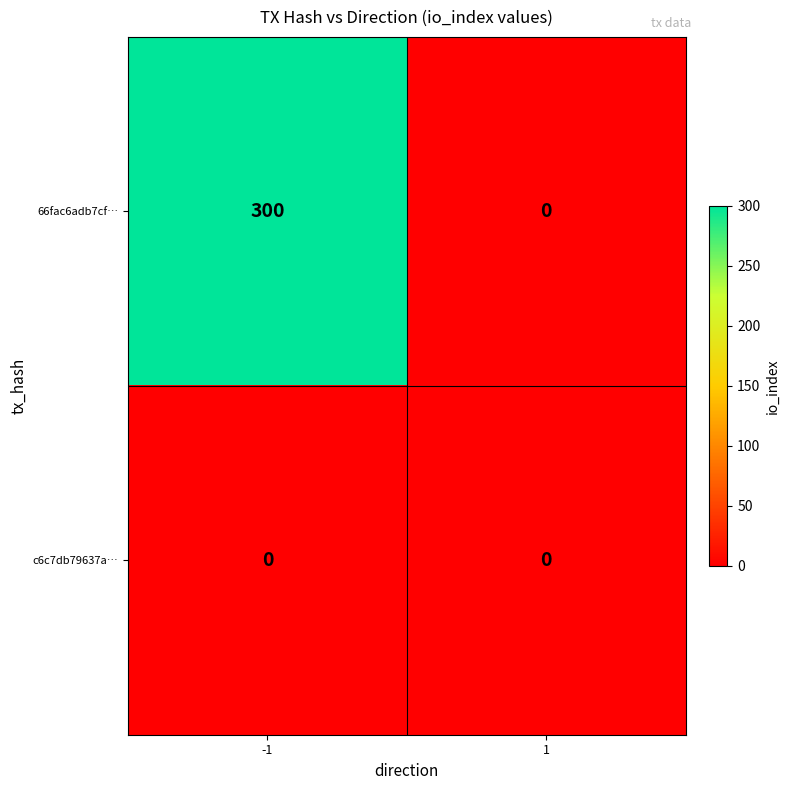

Rank the series by their average value, from lowest to highest.

c6c7db79637a…, 66fac6adb7cf…